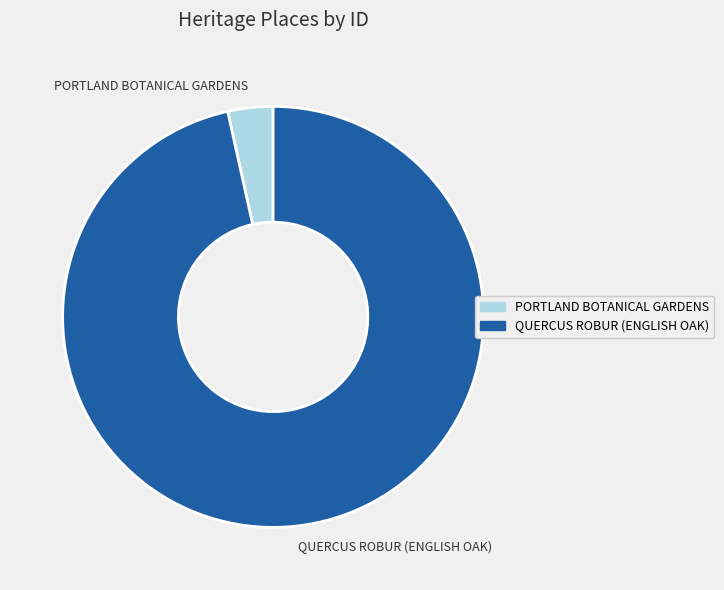

Which category has the smallest portion of the pie?

PORTLAND BOTANICAL GARDENS